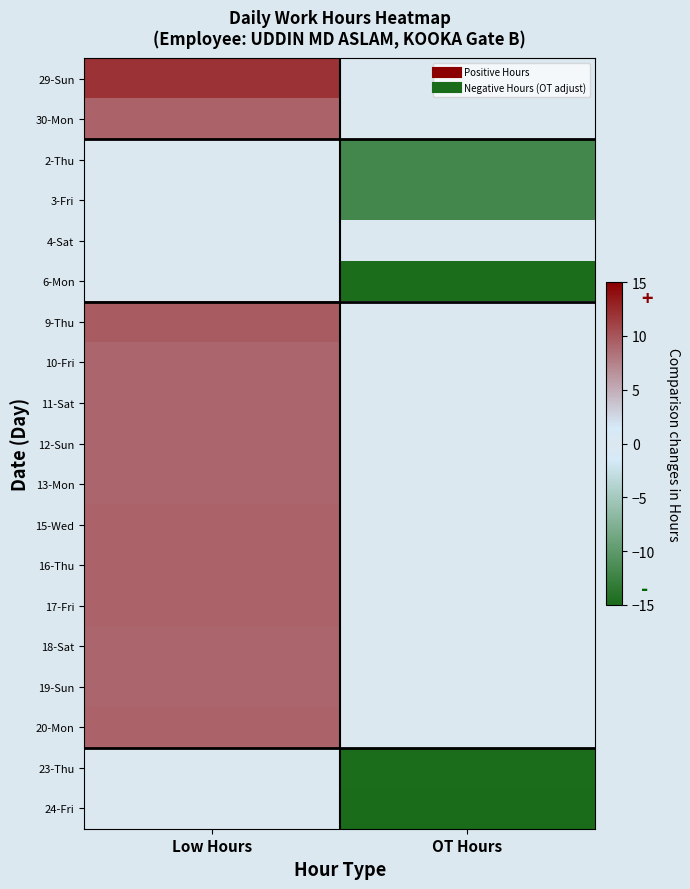

At which category does the chart reach its peak across all series?

Low Hours